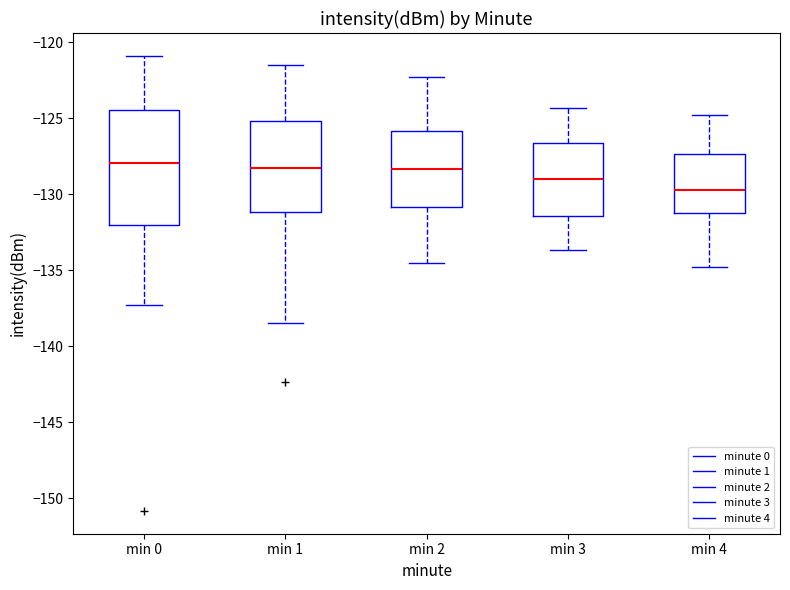

Reading left to right, transcribe this box plot: for each box, give where its median line is, the range the box spans, and where its two whiskers end, as read against the y-axis. The values are not printed on the chart, so give them approximately, as read against the axis.

min 0: median -128.0, box -132.0 to -124.5, whiskers -137.5 to -121.0
min 1: median -128.5, box -131.0 to -125.0, whiskers -138.5 to -121.5
min 2: median -128.5, box -131.0 to -126.0, whiskers -134.5 to -122.5
min 3: median -129.0, box -131.5 to -126.5, whiskers -133.5 to -124.5
min 4: median -129.5, box -131.0 to -127.5, whiskers -135.0 to -125.0